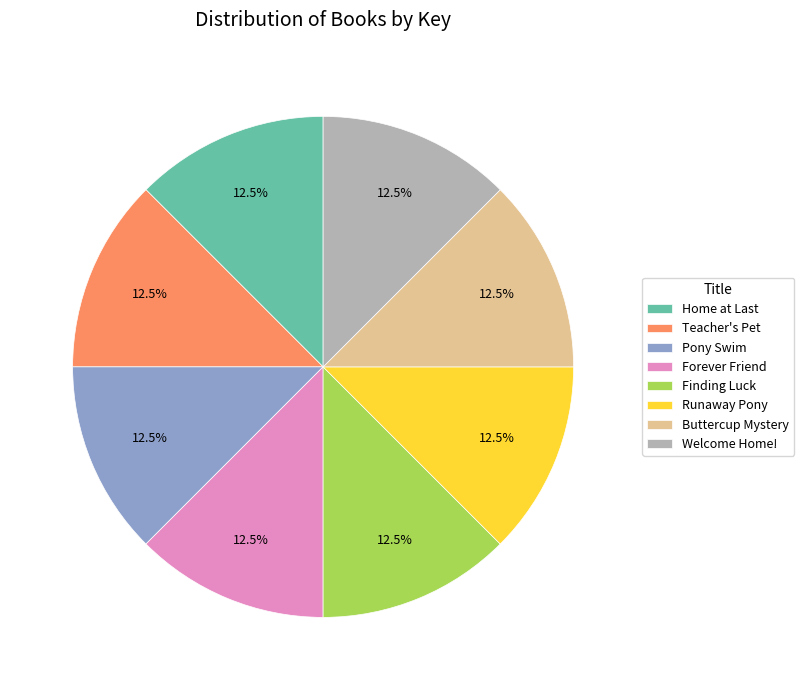

Does any single category account for the majority?

No